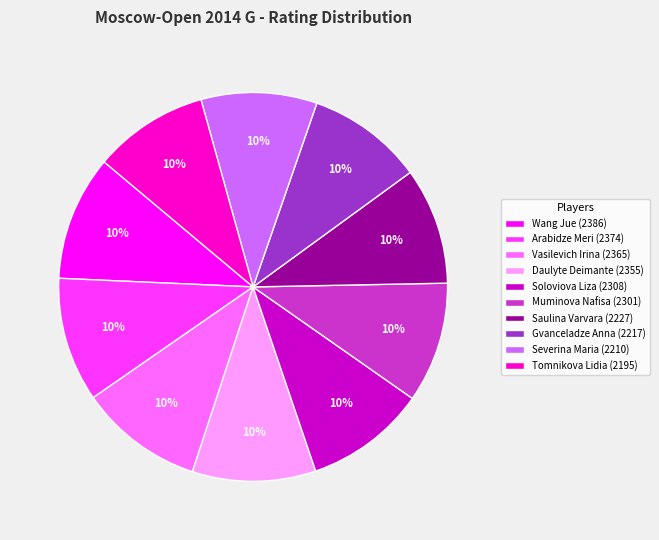

The Daulyte Deimante slice represents 10% of the pie. True or false?

True